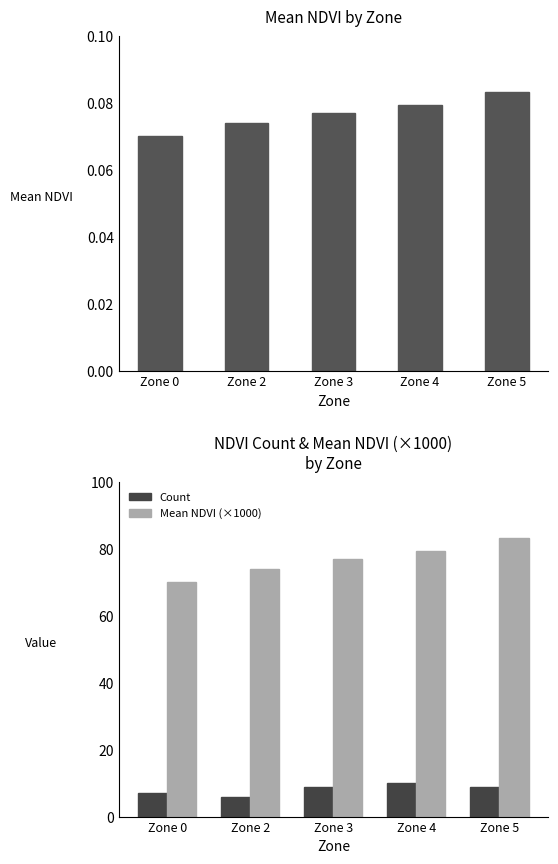

Where does the Mean NDVI (×1000) series first go above 77?

Zone 3